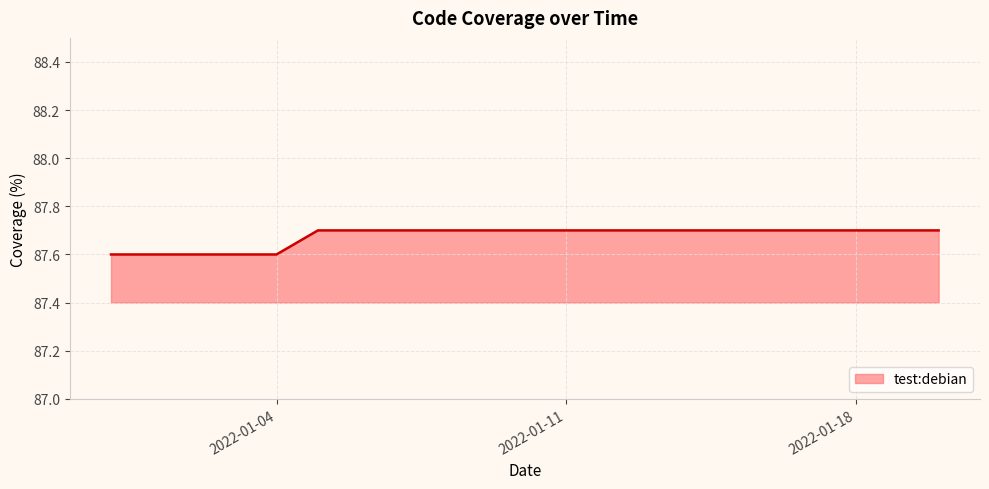

What is the maximum value shown in the chart?

87.7